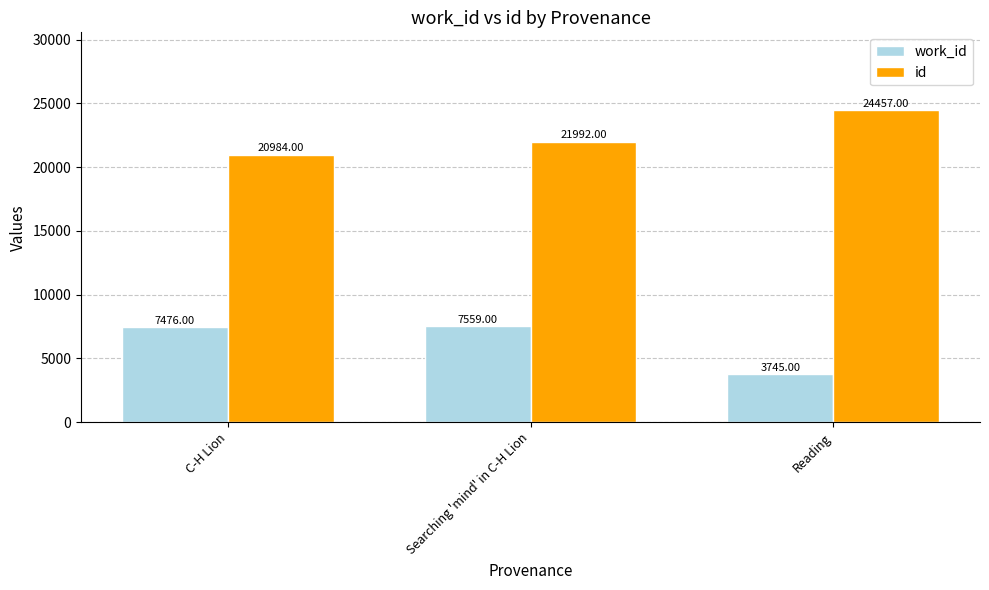

Count the id values in the range 20984 to 24457.

3